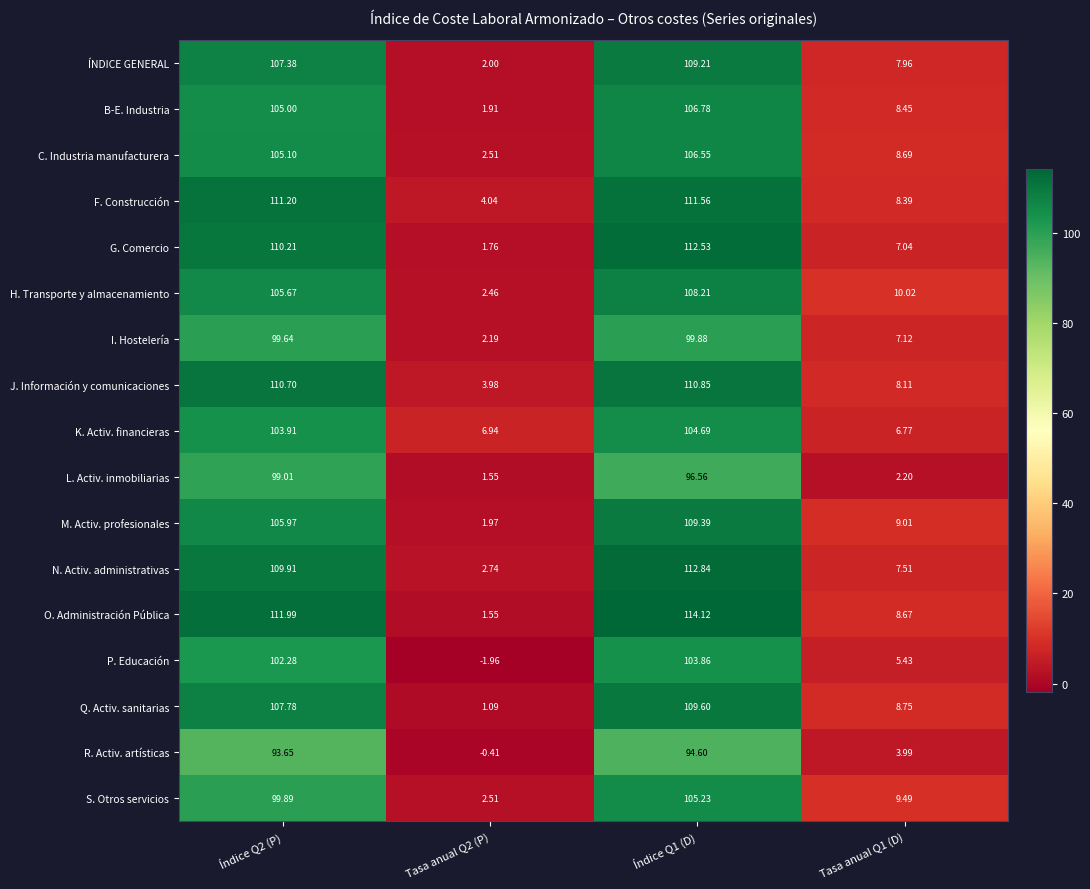

How many values in the M. Activ. profesionales series exceed 105?

2